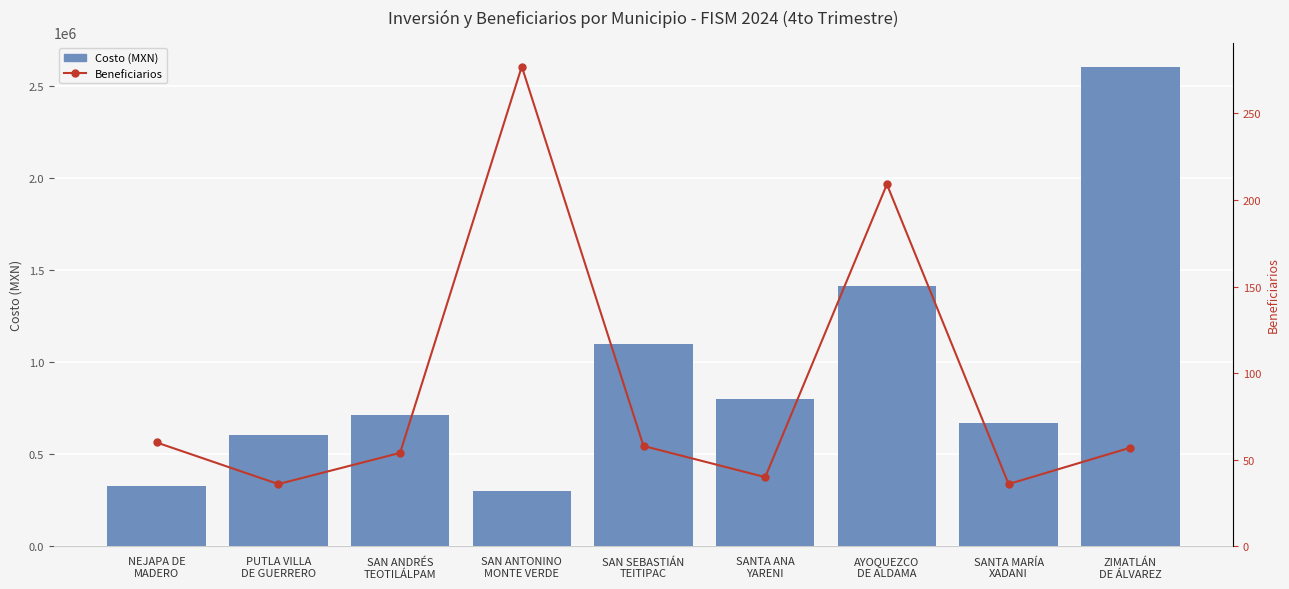

Reading left to right, what are all the values shown in this chart?

Costo (MXN): 328016.9	603599.0	711861.6	303308.9	1097097.0	800000.0	1414181.5	669000.0	2603247.6
Beneficiarios: 60.0	36.0	54.0	277.0	58.0	40.0	209.0	36.0	57.0